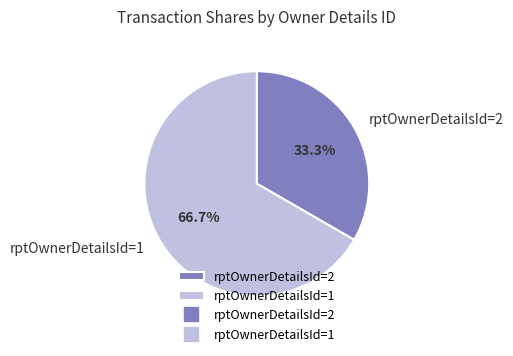

How many slices are in this pie chart?

2